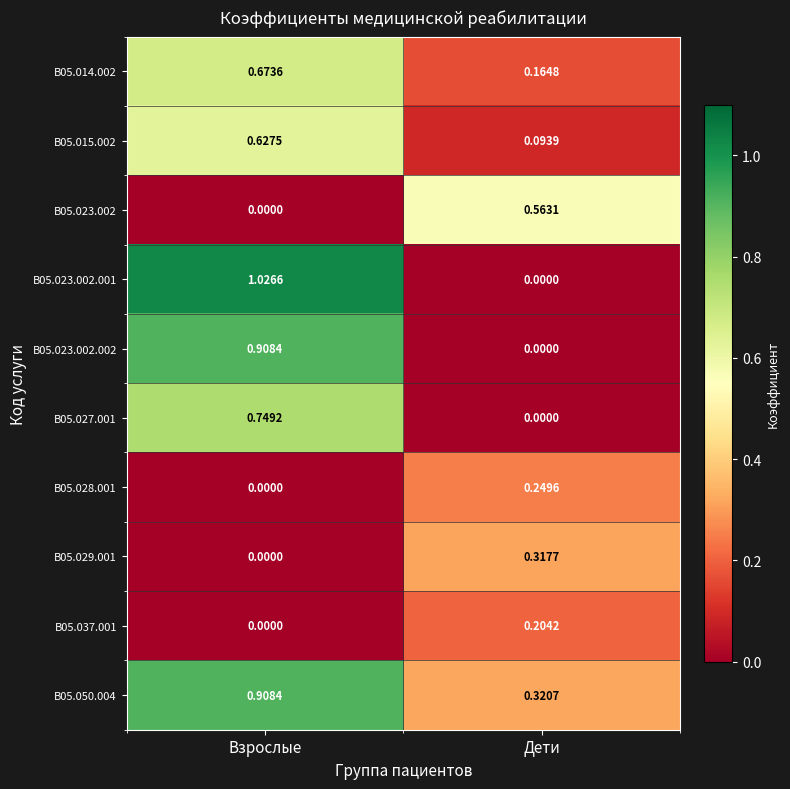

At which category is the sum across all series the highest?

Взрослые